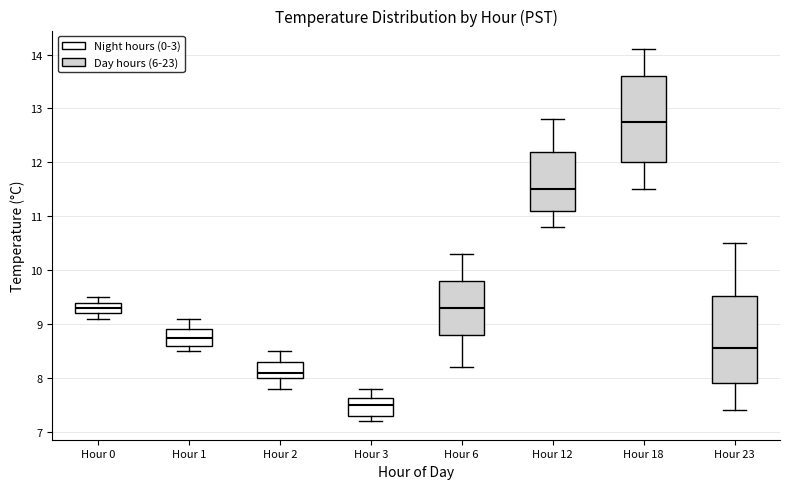

Reading left to right, read every box against the y-axis: the position of its median line, the range the box covers, and the ends of its whiskers. The values are not printed on the chart, so give them approximately, as read against the axis.

Hour 0: median 9.3, box 9.2 to 9.4, whiskers 9.1 to 9.5
Hour 1: median 8.8, box 8.6 to 8.9, whiskers 8.5 to 9.1
Hour 2: median 8.1, box 8.0 to 8.3, whiskers 7.8 to 8.5
Hour 3: median 7.5, box 7.3 to 7.6, whiskers 7.2 to 7.8
Hour 6: median 9.3, box 8.8 to 9.8, whiskers 8.2 to 10.3
Hour 12: median 11.5, box 11.1 to 12.2, whiskers 10.8 to 12.8
Hour 18: median 12.8, box 12.0 to 13.6, whiskers 11.5 to 14.1
Hour 23: median 8.6, box 7.9 to 9.5, whiskers 7.4 to 10.5